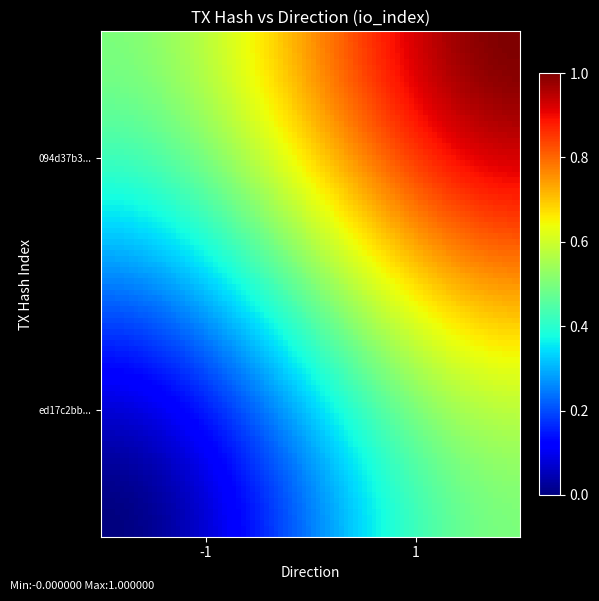

Reading right to left, transcribe all the data shown in this chart.

ed17c2bb6fab2e99fdf57431aa9676dfef7df5a: 0	-1
094d37b345497fe080a053a3737a32e3a66f6c4: 1	1